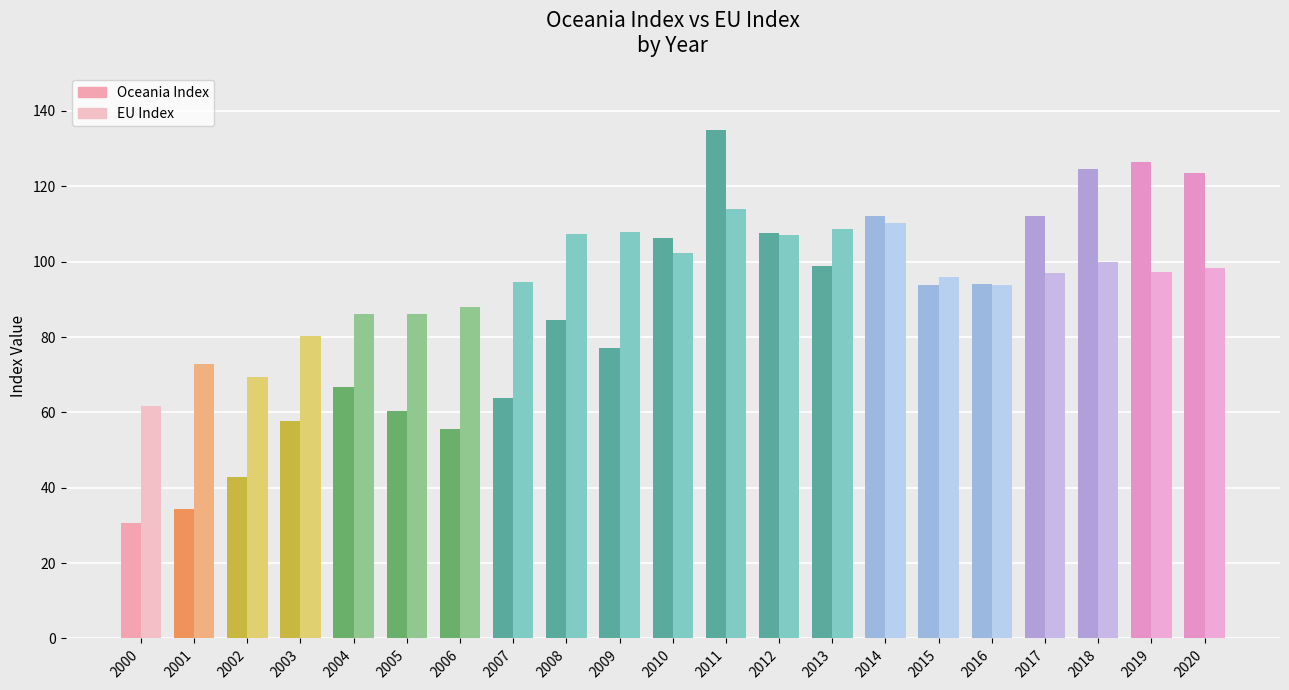

True or false: EU Index has a value of 107.2 at 2008.

True